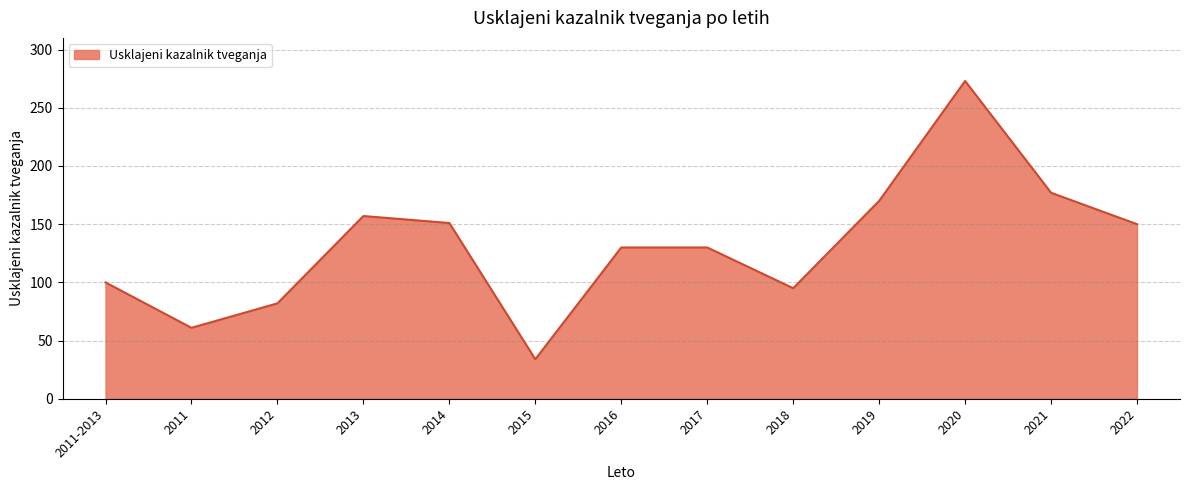

Where is the first local maximum?

2013